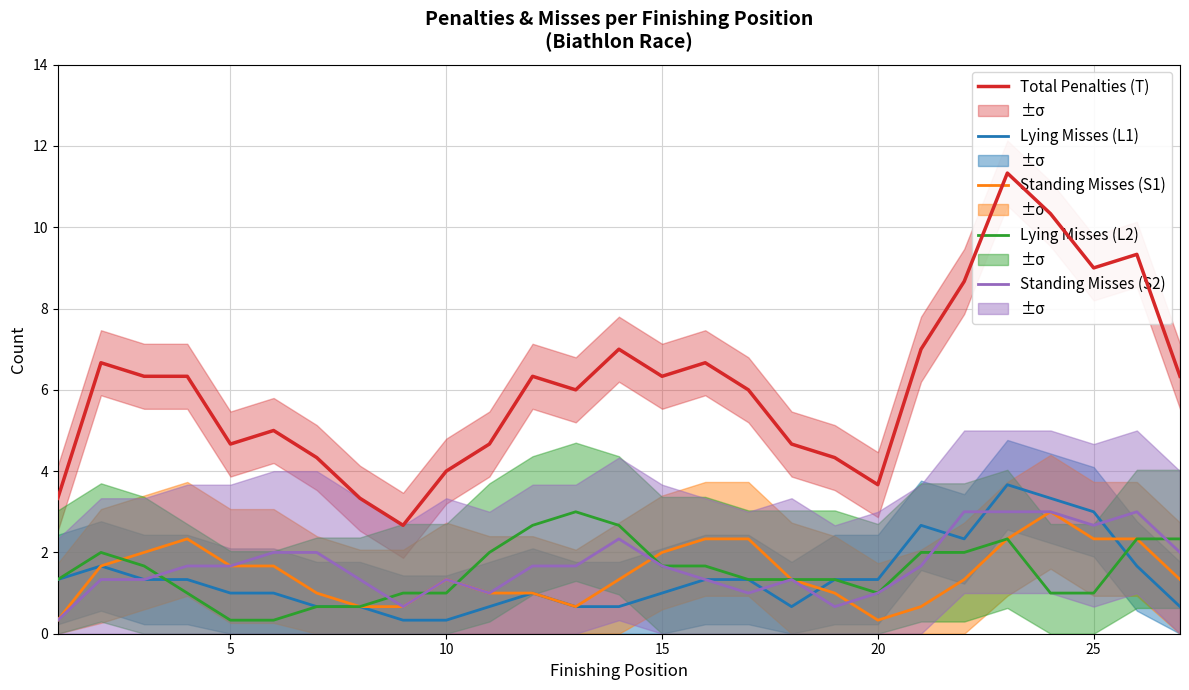

What is the lowest value of the Standing Misses (S2) series?

0.3